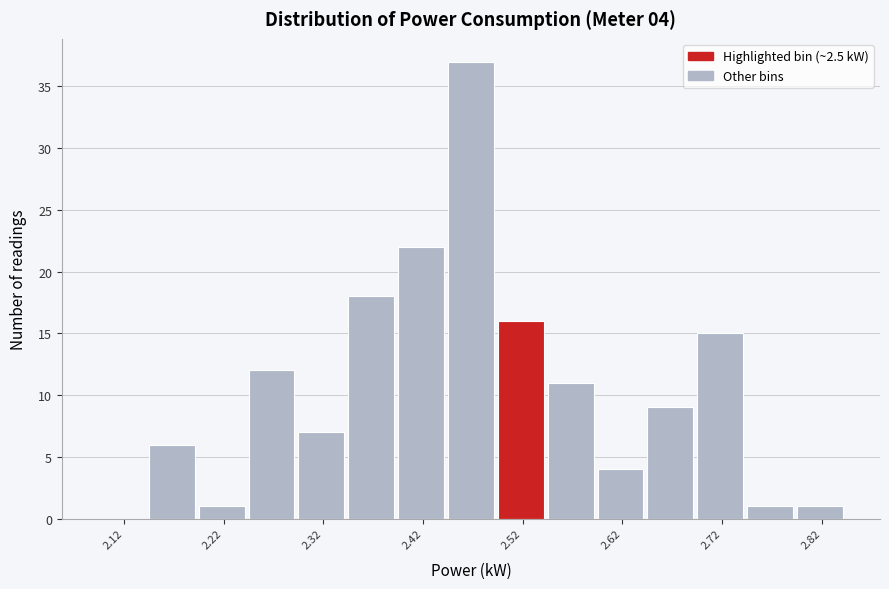

Which range on the x-axis has the tallest bar?

2.45 to 2.50